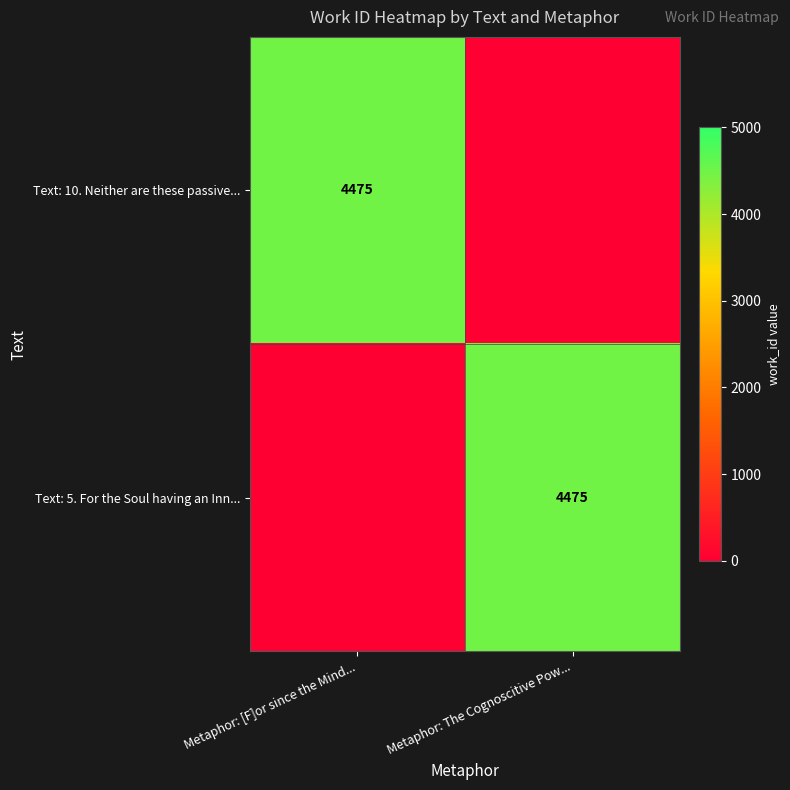

What is the total value across all series at Metaphor: The Cognoscitive Pow...?

4475